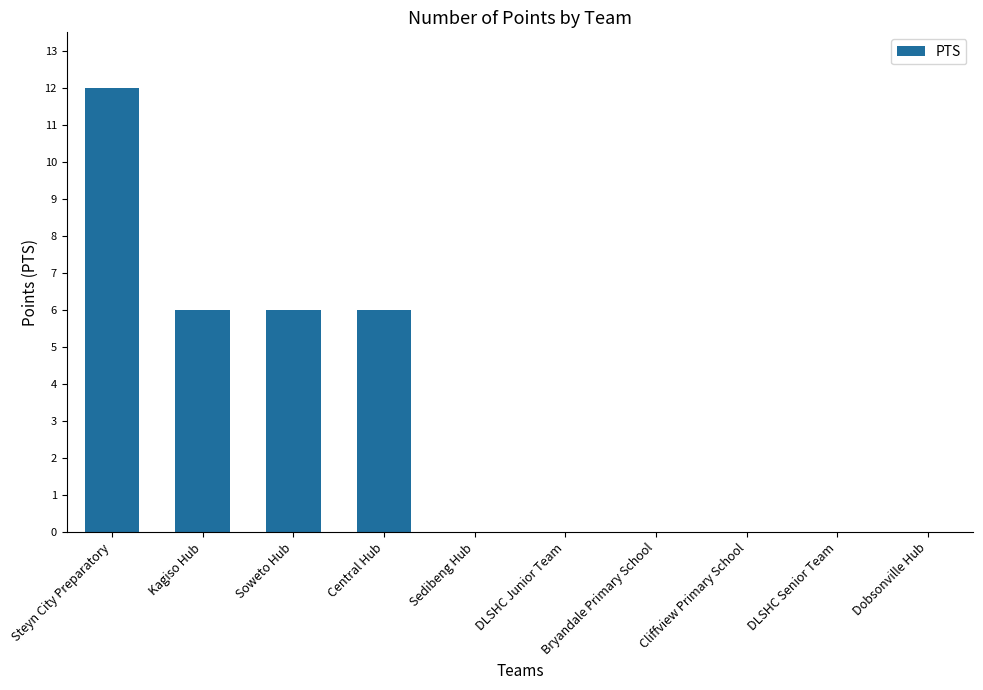

Which has a higher value, Soweto Hub or Steyn City Preparatory?

Steyn City Preparatory